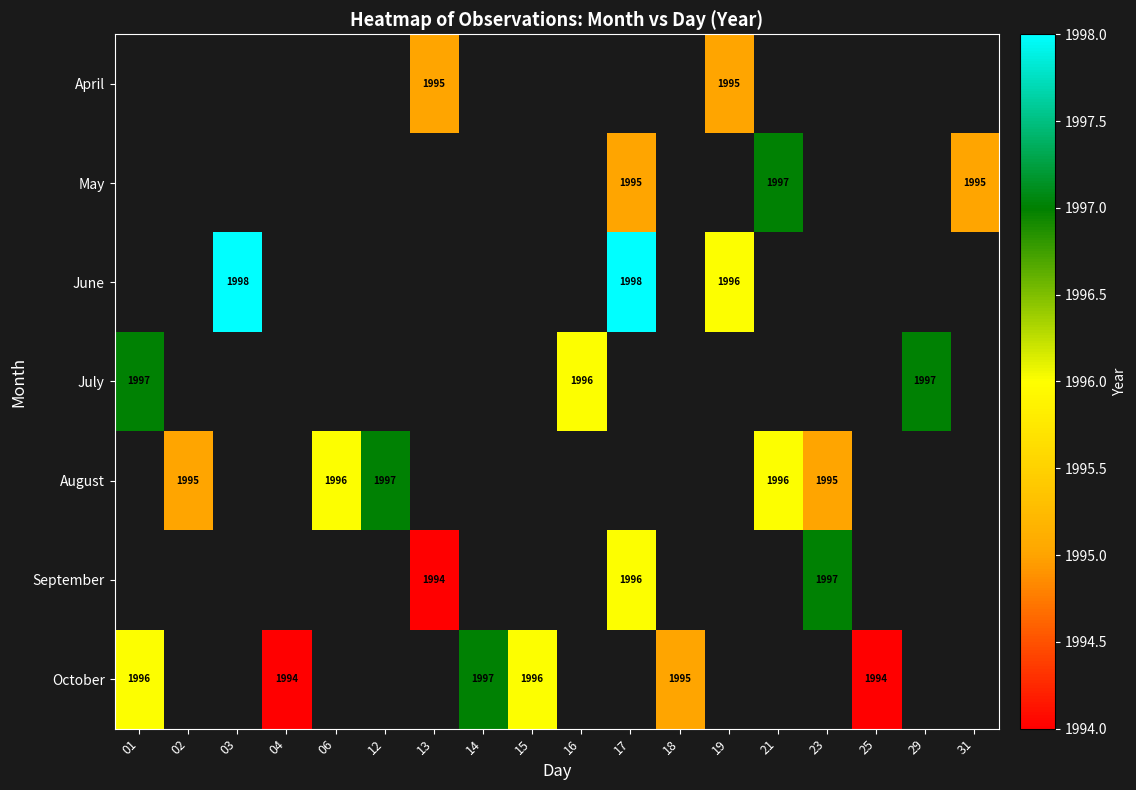

The value of August at 23 is 1995. True or false?

True